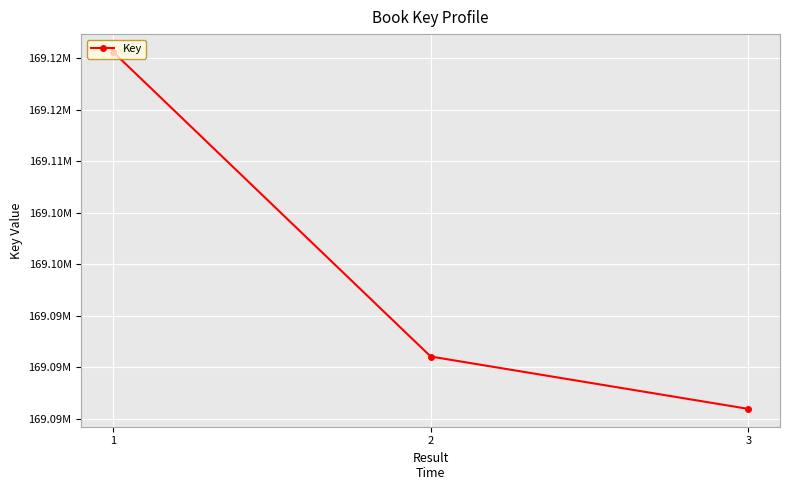

Reading left to right, what are all the values shown in this chart?

169120615	169091034	169085950